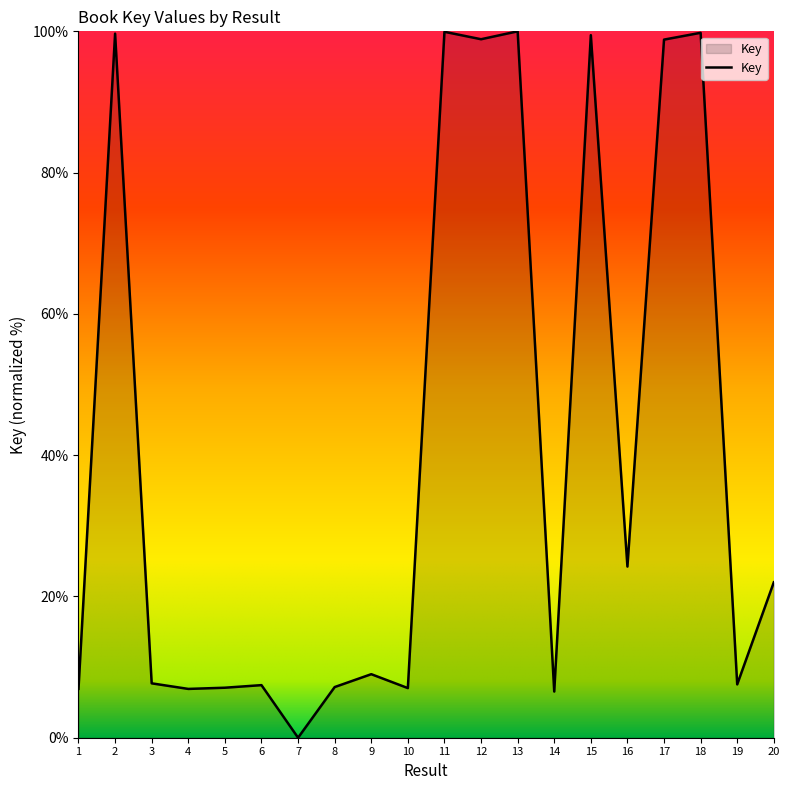

The value at 13 is 100.0. True or false?

True